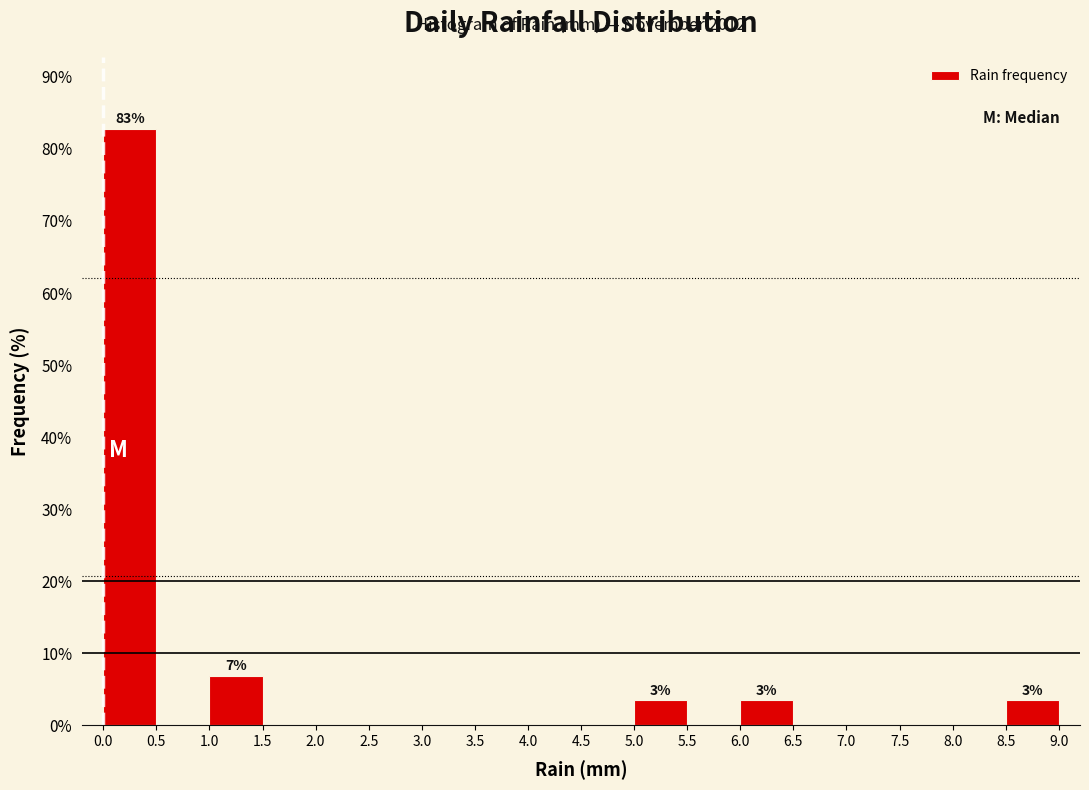

Which range on the x-axis has the tallest bar?

0.0 to 0.5